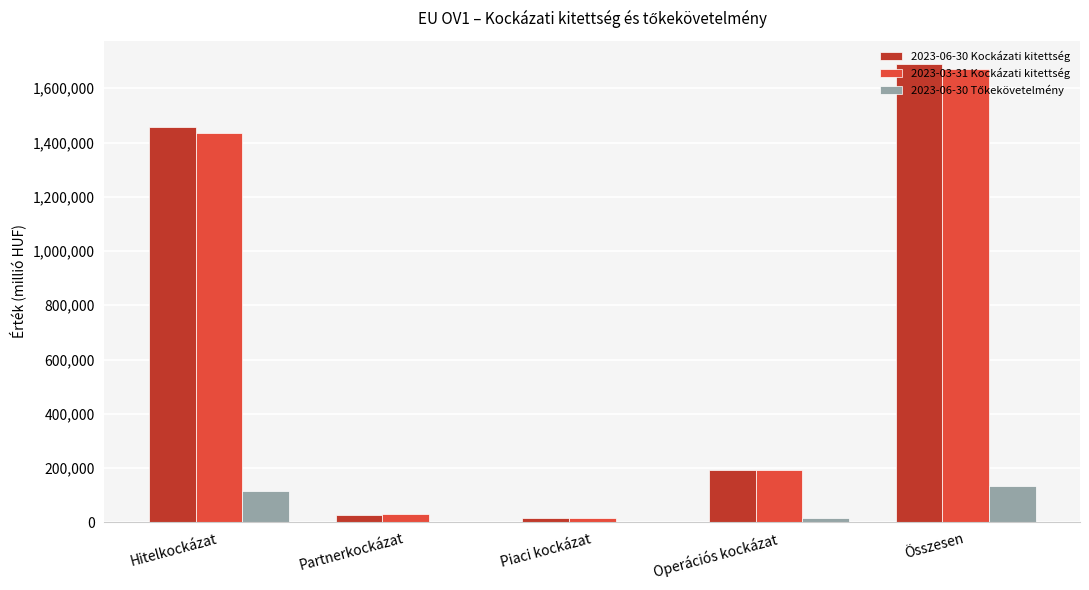

How many groups of bars are there?

5